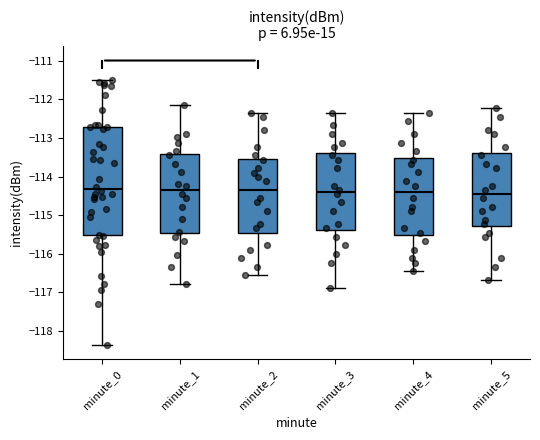

Reading left to right, read every box against the y-axis: the position of its median line, the range the box covers, and the ends of its whiskers. The values are not printed on the chart, so give them approximately, as read against the axis.

minute_0: median -114.3, box -115.5 to -112.7, whiskers -118.4 to -111.5
minute_1: median -114.3, box -115.5 to -113.4, whiskers -116.8 to -112.1
minute_2: median -114.3, box -115.4 to -113.5, whiskers -116.6 to -112.3
minute_3: median -114.4, box -115.4 to -113.4, whiskers -116.9 to -112.3
minute_4: median -114.4, box -115.5 to -113.5, whiskers -116.4 to -112.3
minute_5: median -114.4, box -115.3 to -113.4, whiskers -116.7 to -112.2